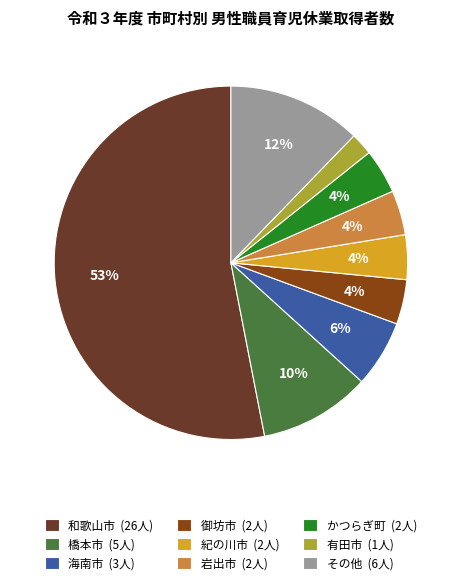

What is the largest slice in the pie chart?

和歌山市 (26人)